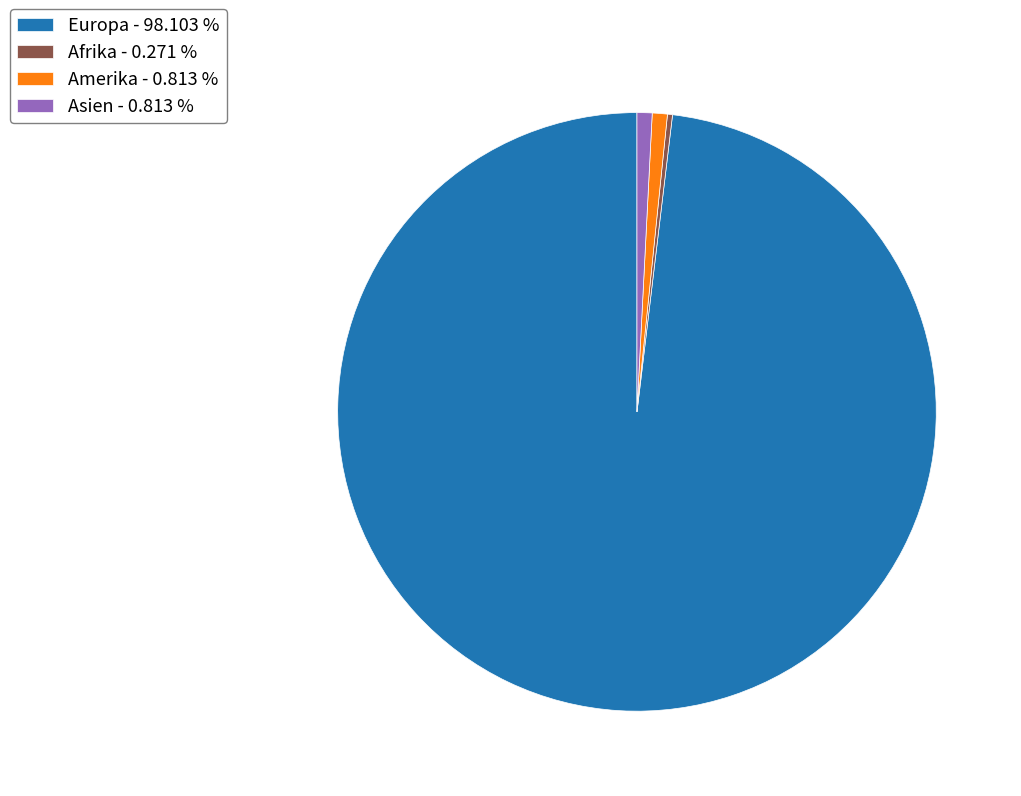

Does any single category account for the majority?

Yes